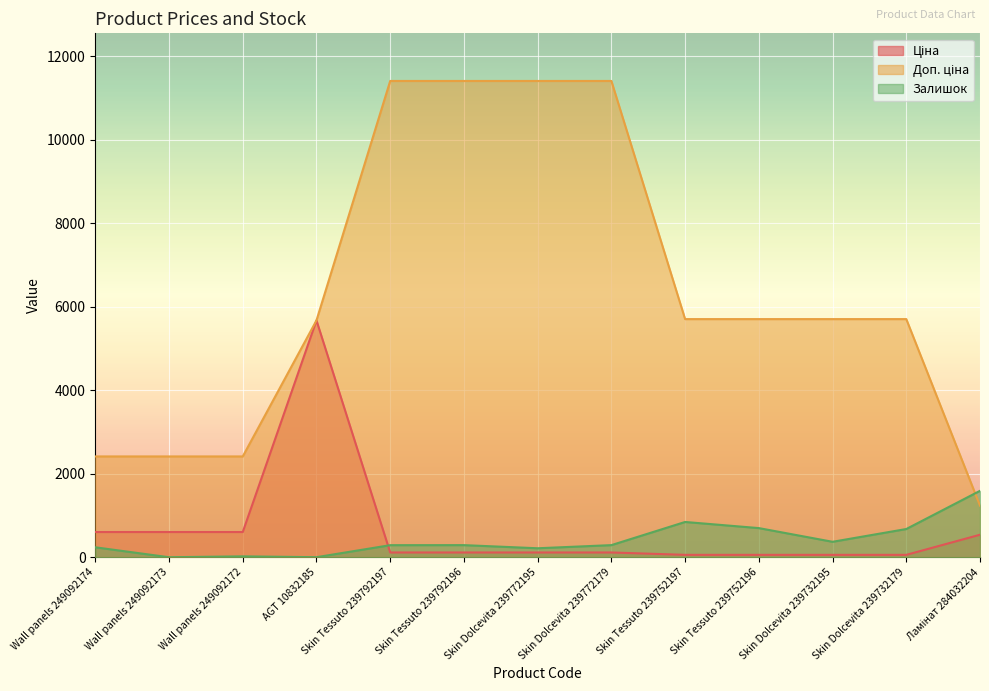

How many data points in Ціна are above 114?

9